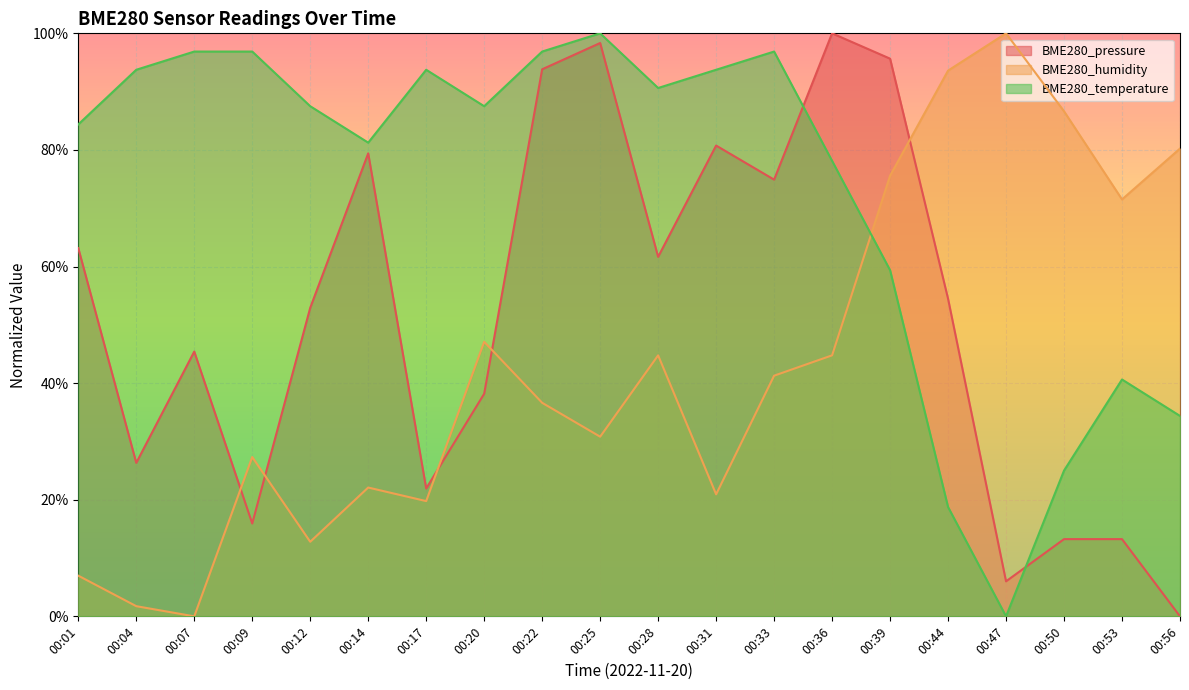

Reading right to left, transcribe all the data shown in this chart.

BME280_pressure: 0.0	0.1	0.1	0.1	0.5	1.0	1.0	0.7	0.8	0.6	1.0	0.9	0.4	0.2	0.8	0.5	0.2	0.5	0.3	0.6
BME280_humidity: 0.8	0.7	0.9	1.0	0.9	0.8	0.4	0.4	0.2	0.4	0.3	0.4	0.5	0.2	0.2	0.1	0.3	0.0	0.0	0.1
BME280_temperature: 0.3	0.4	0.3	0.0	0.2	0.6	0.8	1.0	0.9	0.9	1.0	1.0	0.9	0.9	0.8	0.9	1.0	1.0	0.9	0.8